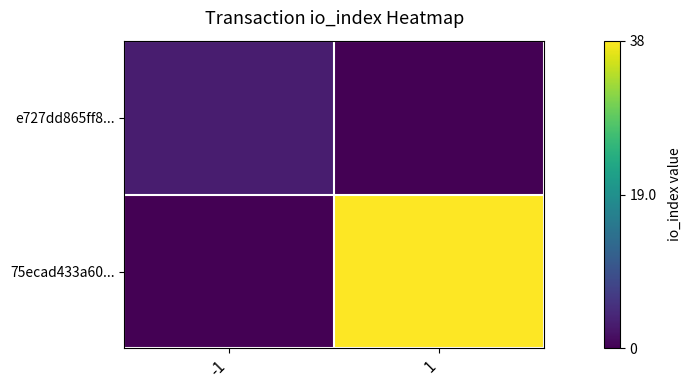

At how many categories does at least one series exceed 36?

1